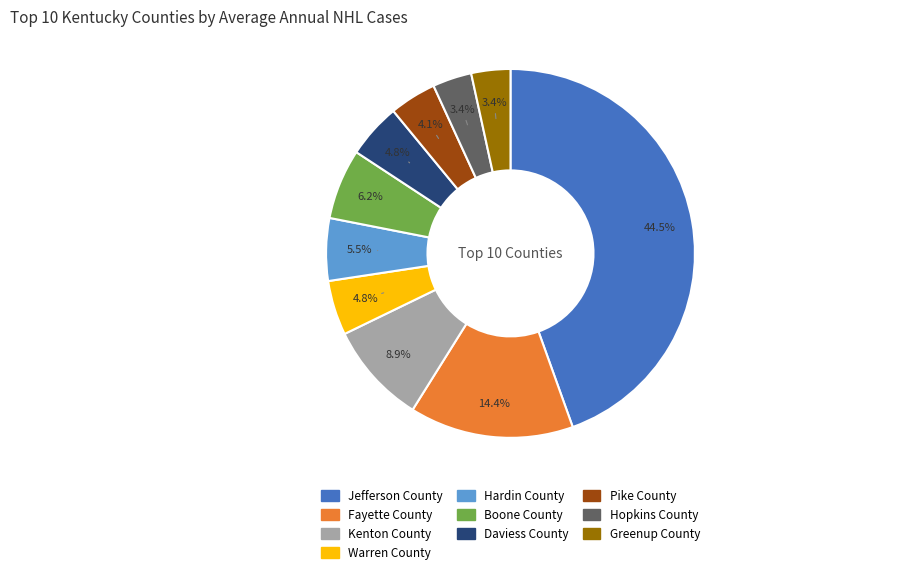

How many segments does this pie chart have?

10